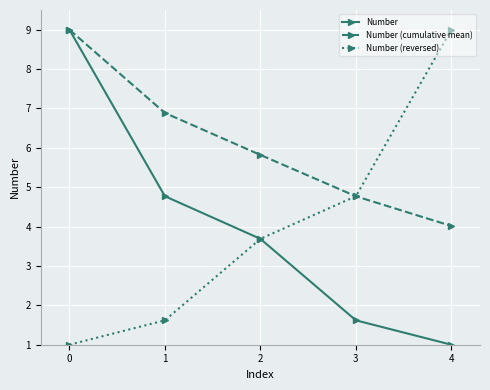

List the labels in order of Number (reversed) value, largest first.

4, 3, 2, 1, 0